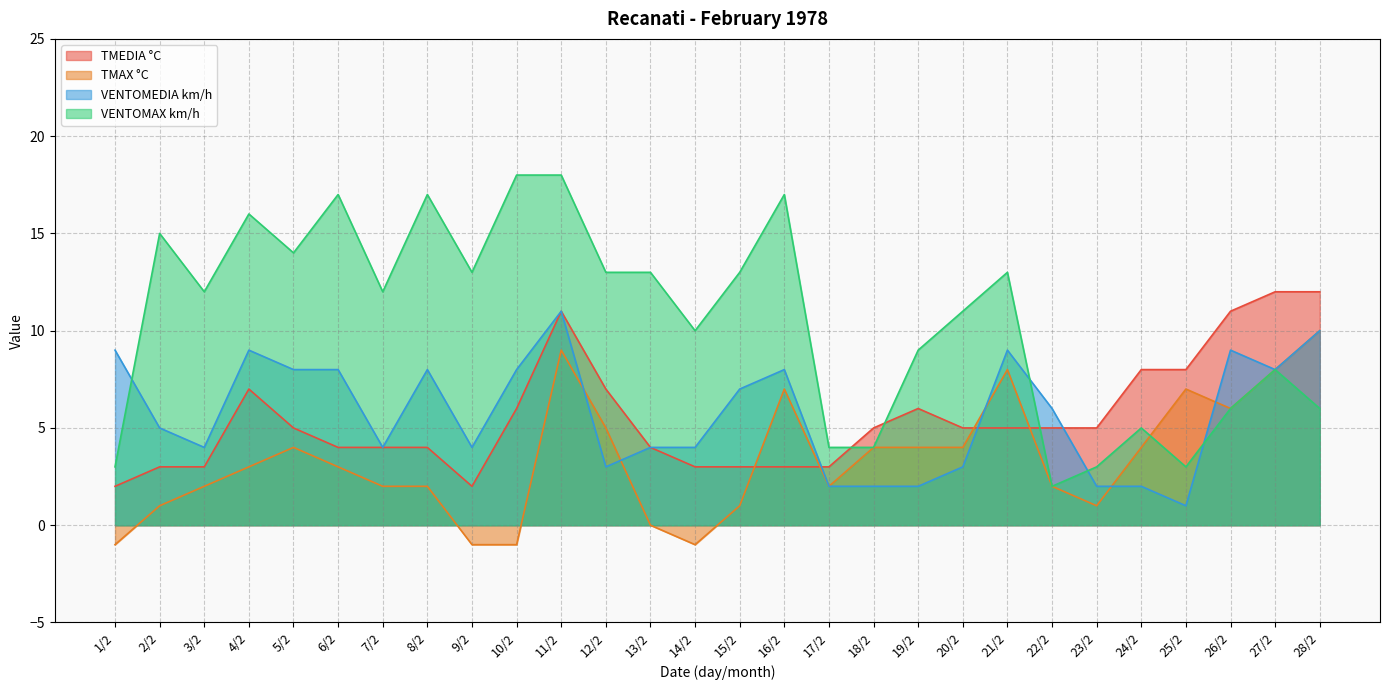

Which series has the largest total across all categories?

VENTOMAX km/h